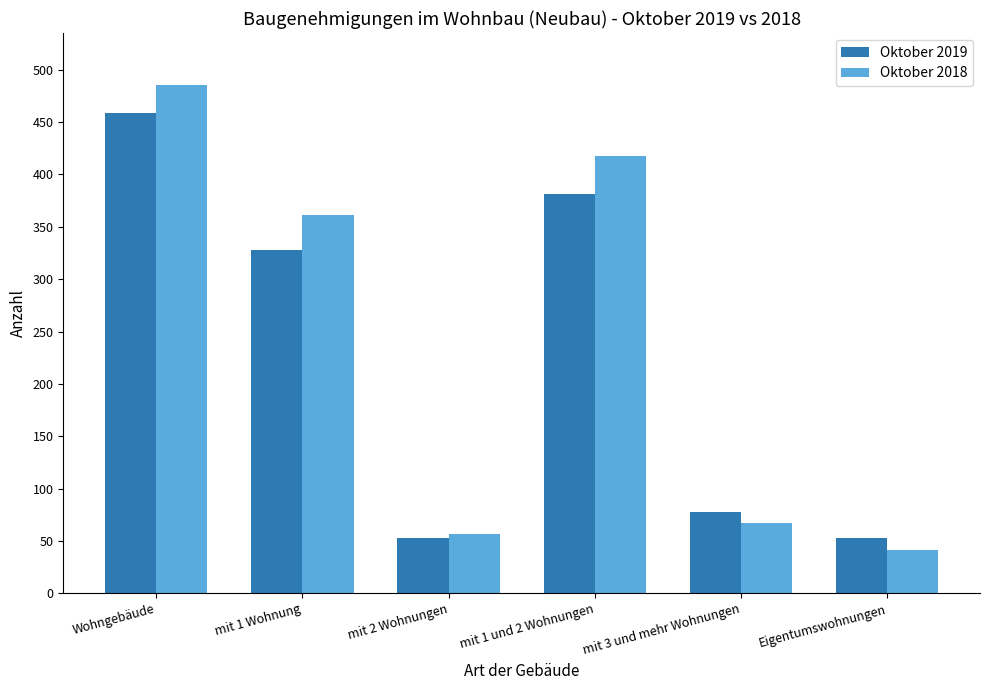

List the series in order of their peak value, highest first.

Oktober 2018, Oktober 2019